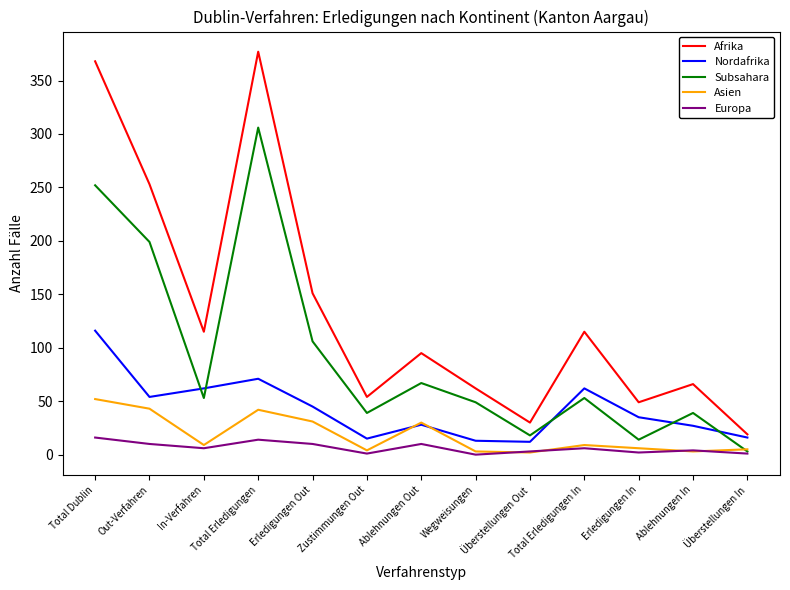

In Afrika, how many points are higher than both neighbors (excluding endpoints)?

4